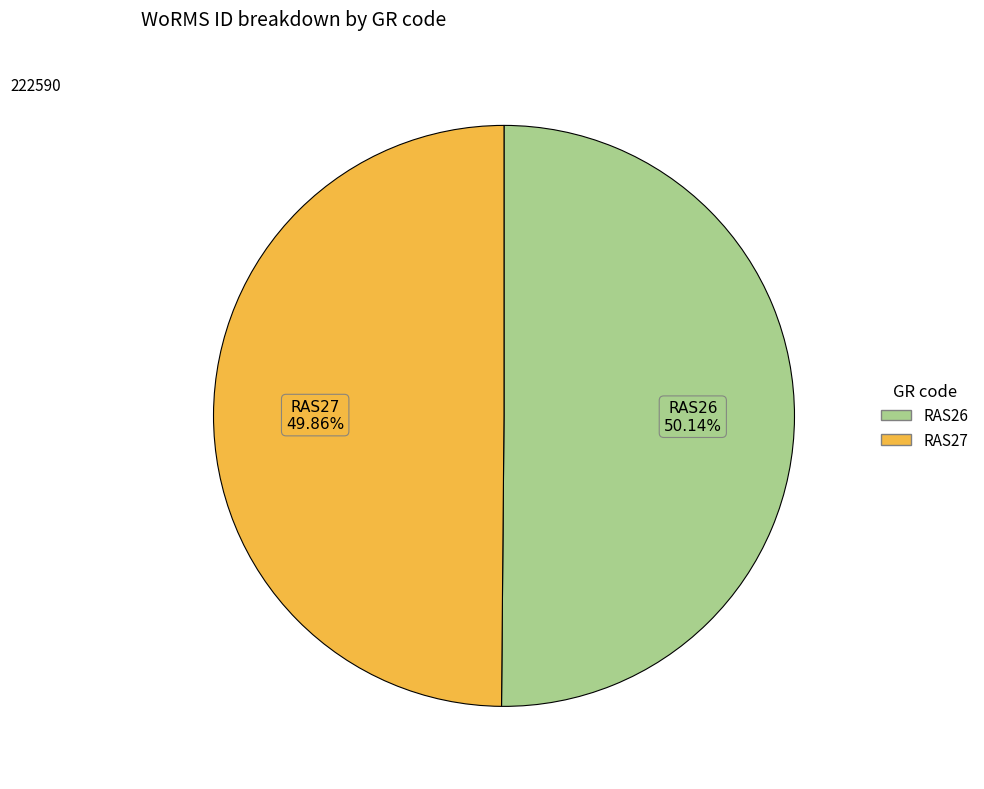

To the nearest percent, what portion does RAS27 represent?

50%